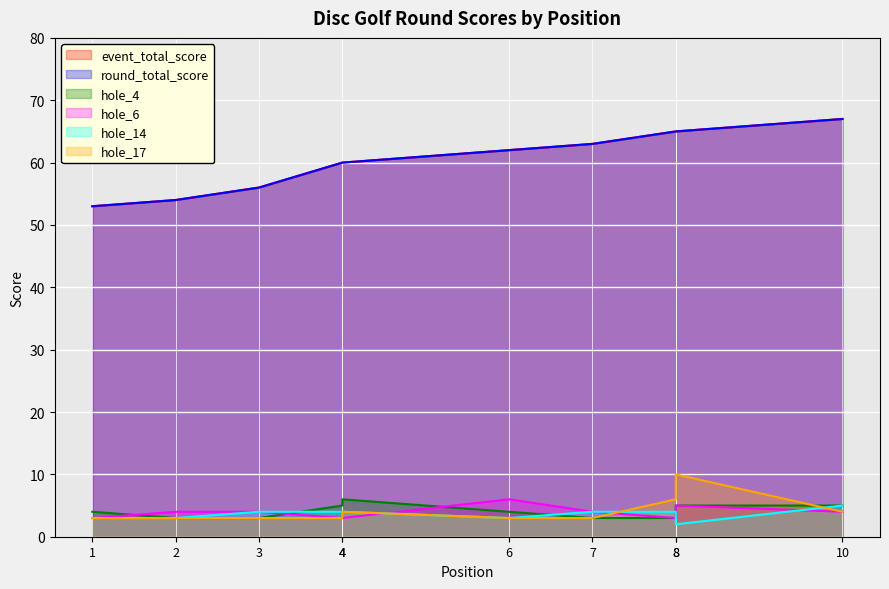

Reading left to right, extract all data points from this chart.

event_total_score: 53	54	56	60	60	62	63	65	65	67
round_total_score: 53	54	56	60	60	62	63	65	65	67
hole_4: 4	3	3	5	6	4	3	3	5	5
hole_6: 3	4	4	3	3	6	4	3	5	4
hole_14: 3	3	4	4	4	3	4	4	2	5
hole_17: 3	3	3	3	4	3	3	6	10	4